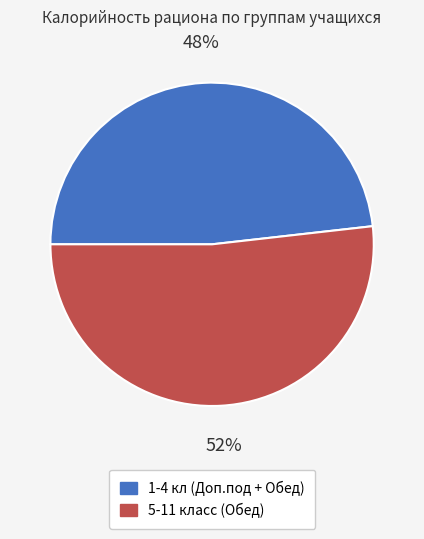

To the nearest percent, what portion does 1-4 кл (Доп.под + Обед) represent?

48%